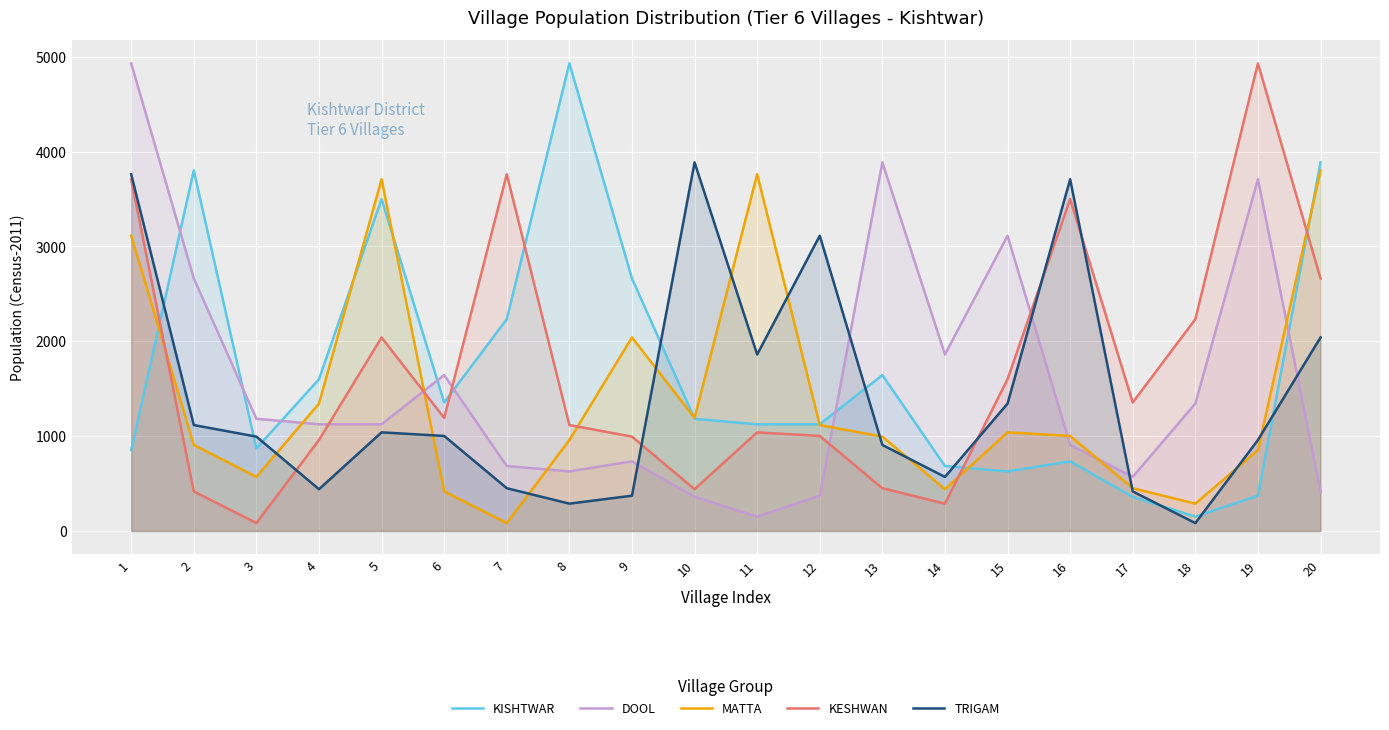

What is the sum of all KISHTWAR values?

33701